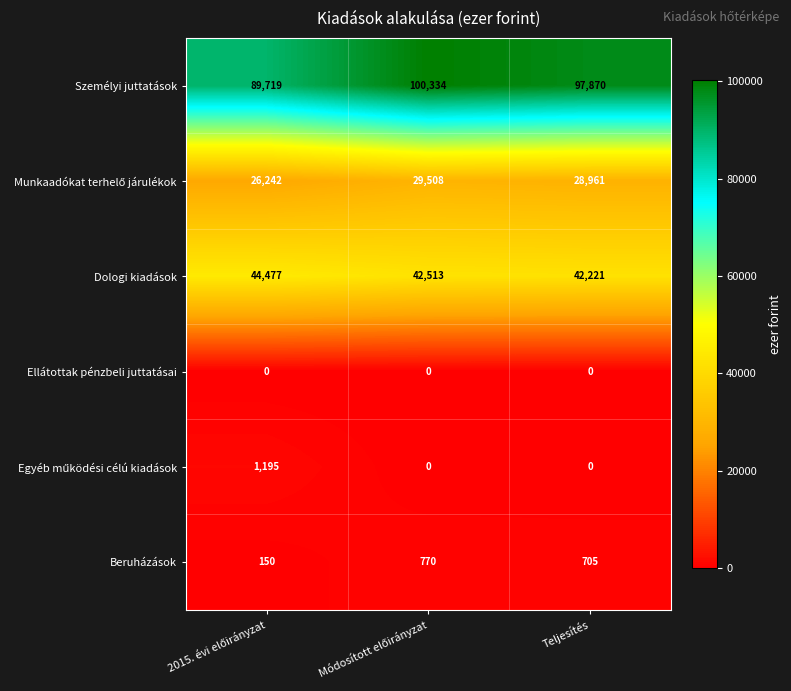

What is the difference between the second highest and minimum values in the Dologi kiadások series?

292